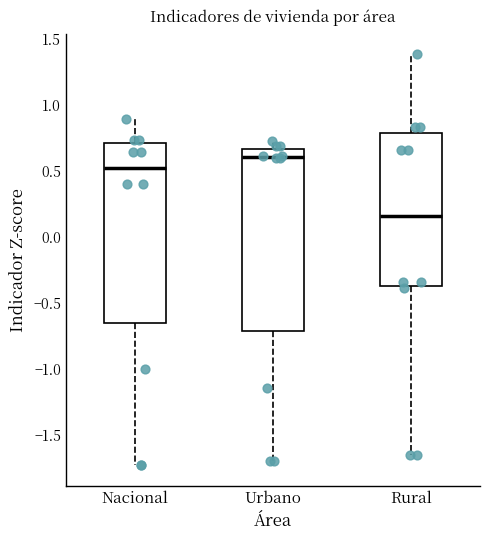

Which box's median line is the highest?

Urbano